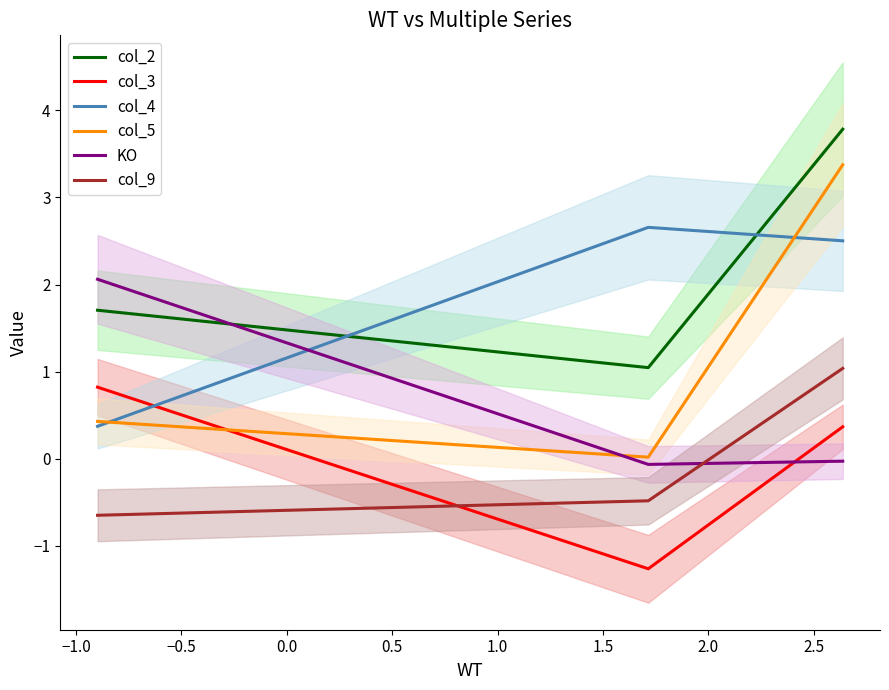

How many data points does each series have?

3